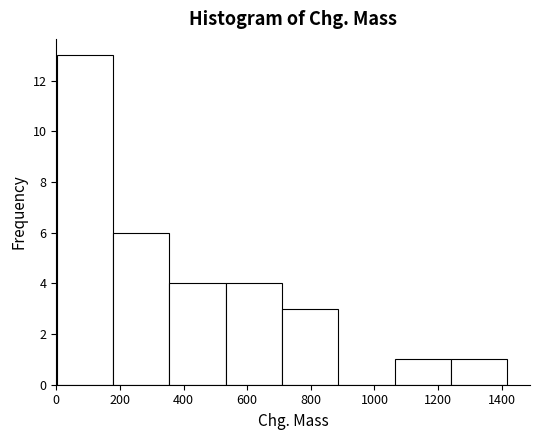

What is the height of the bar covering 540 to 700 on the x-axis? Neither the bar edges nor the heights are printed on the chart, so give them approximately, as read against the axes.

4